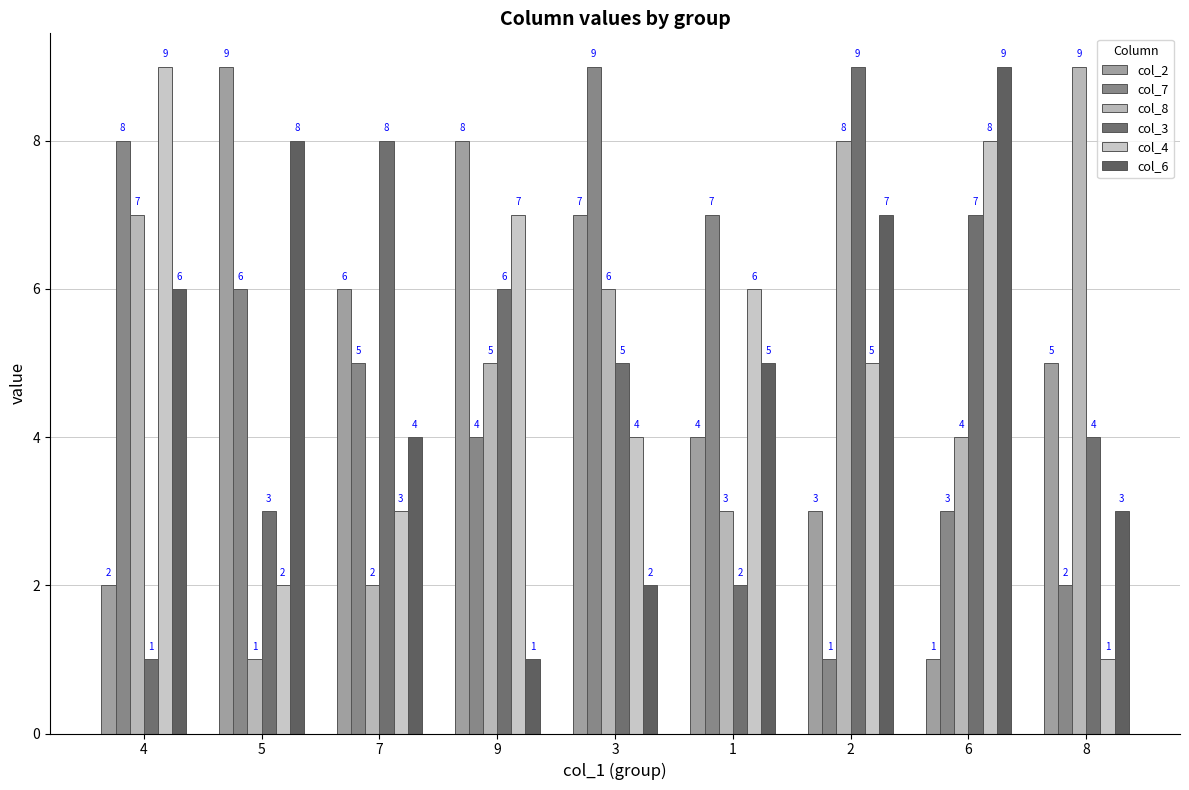

Is it true that col_7 equals 3 at 5?

False